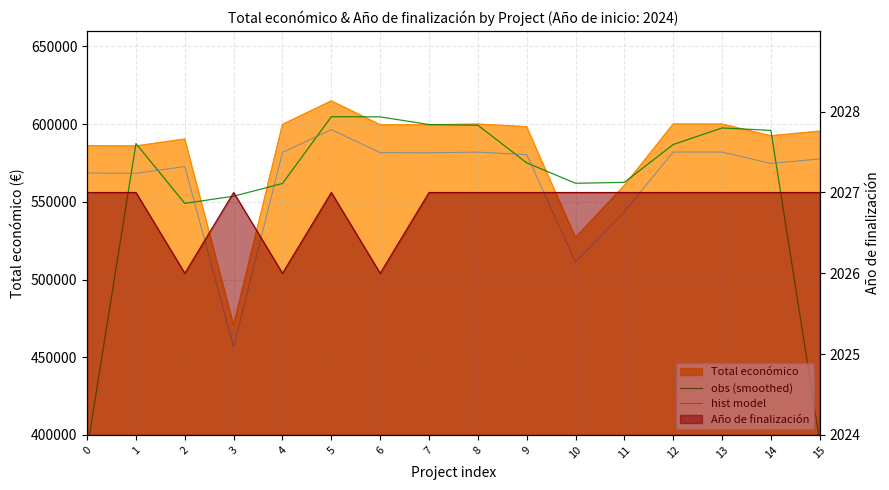

Reading left to right, what are all the values shown in this chart?

obs (smoothed): 390678.0	587472.0	548990.3	553612.0	561787.0	604756.7	604677.0	599703.3	599276.3	575083.7	561931.3	562511.3	586857.3	597506.0	595970.3	395970.3
hist model: 568536.4	568336.6	572670.5	456554.8	581785.6	596459.8	581596.5	581553.8	581986.4	580353.9	511153.1	543713.1	582041.7	582000.0	574700.8	577572.9